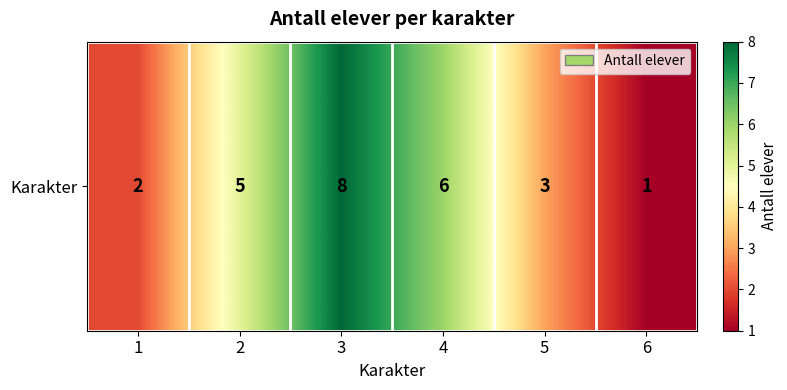

Rank the categories by value from lowest to highest.

6, 1, 5, 2, 4, 3